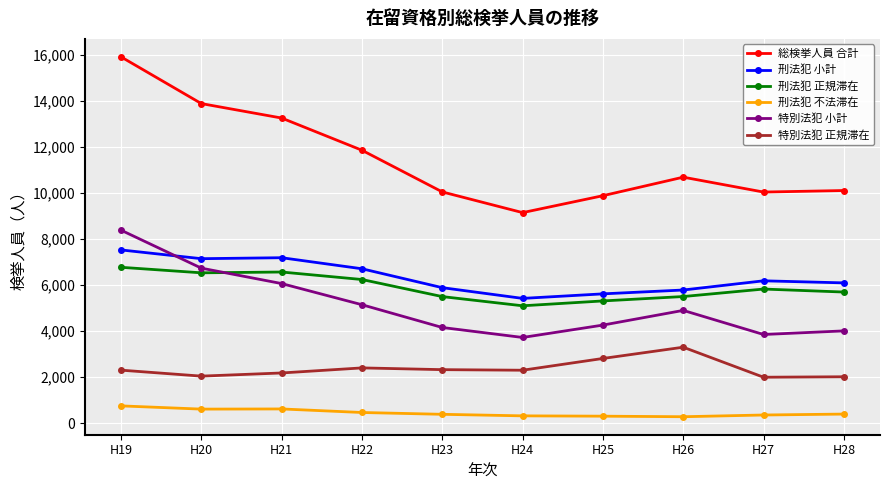

What is the value of the 総検挙人員 合計 point at the 7th from the left?

9884